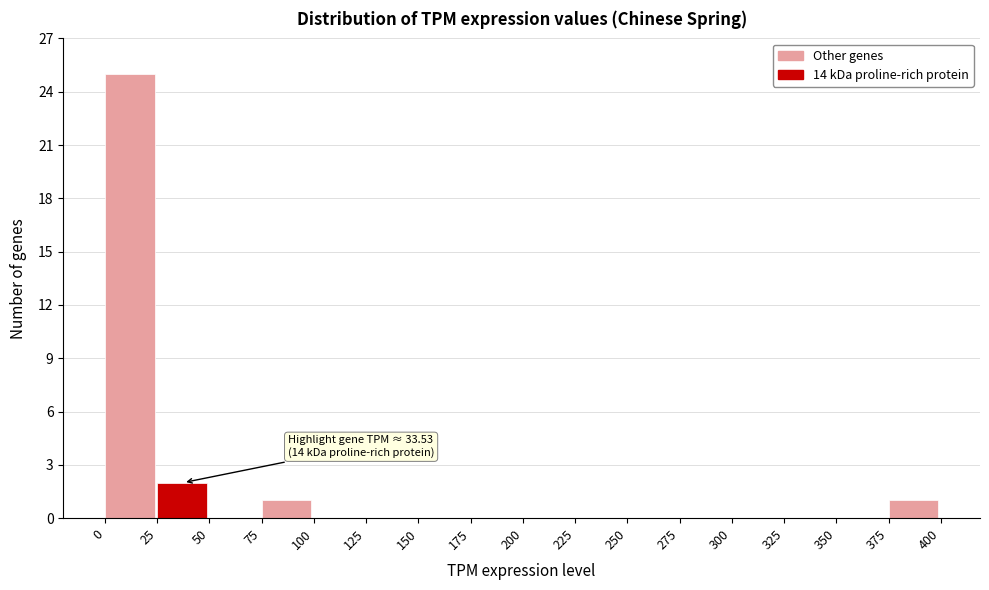

Over which range of the x-axis is the bar tallest?

0 to 25